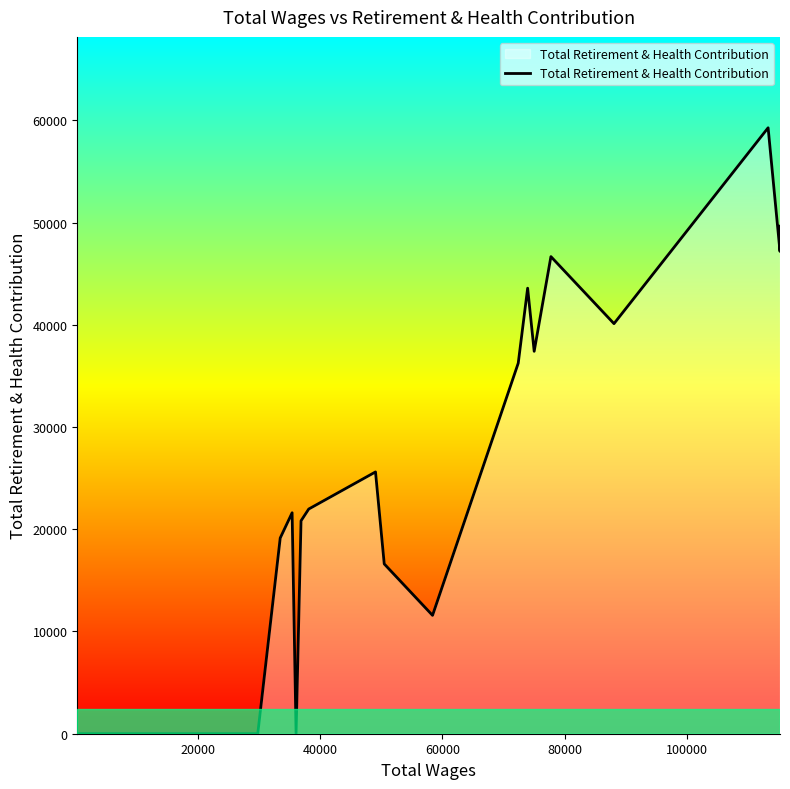

What is the maximum value shown in the chart?

59271